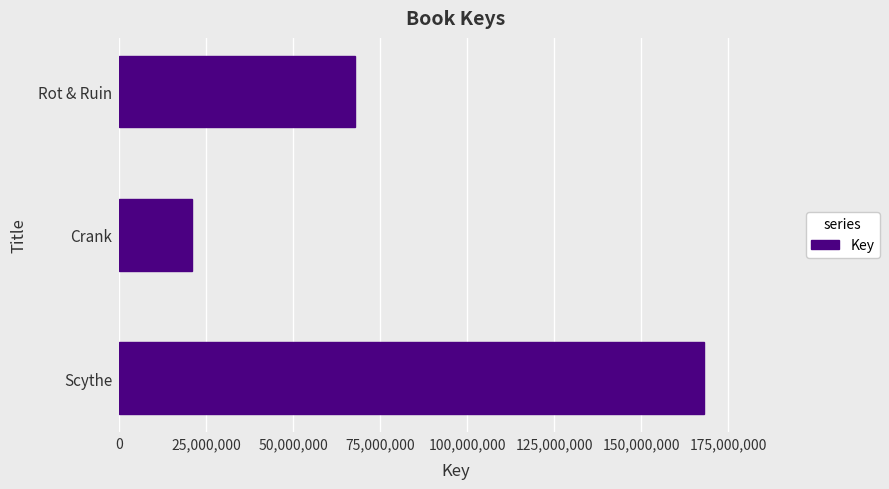

Reading bottom to top, list all the values displayed in this chart.

168081974	20799661	67600159